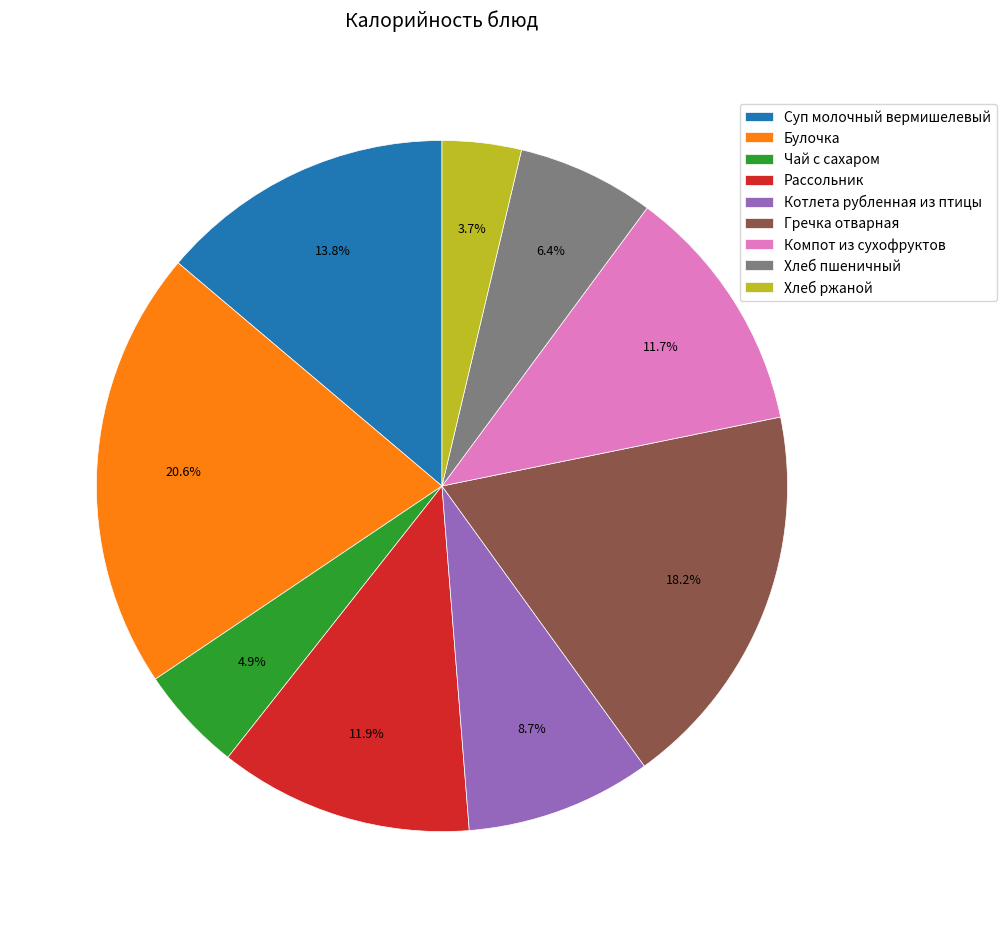

Between Котлета рубленная из птицы and Хлеб ржаной, which is larger?

Котлета рубленная из птицы